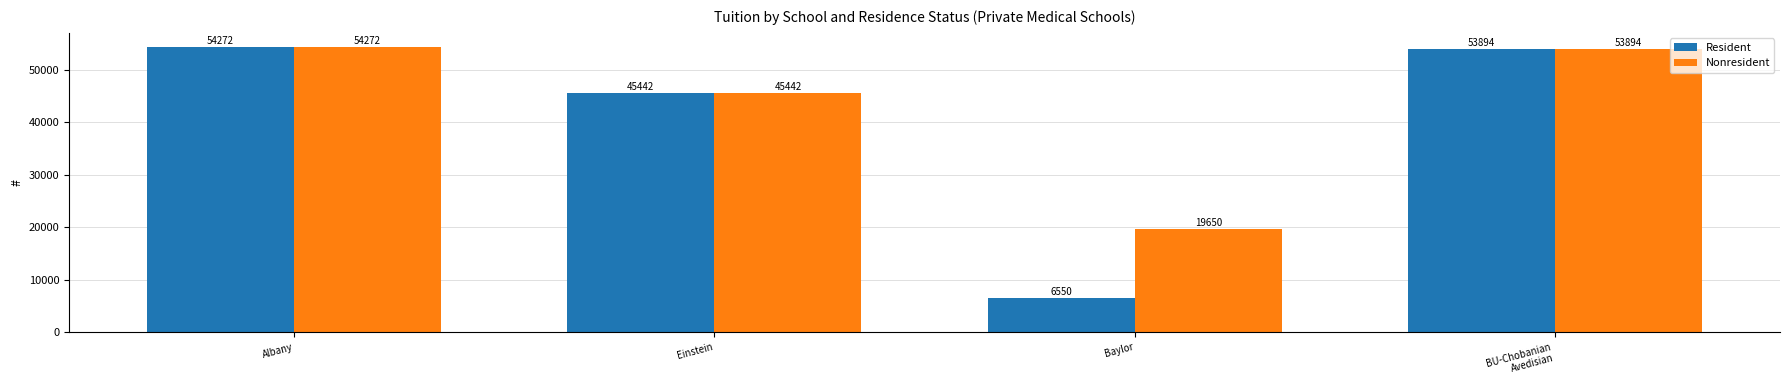

What is the value of the Resident bar at the 1st from the left?

54272